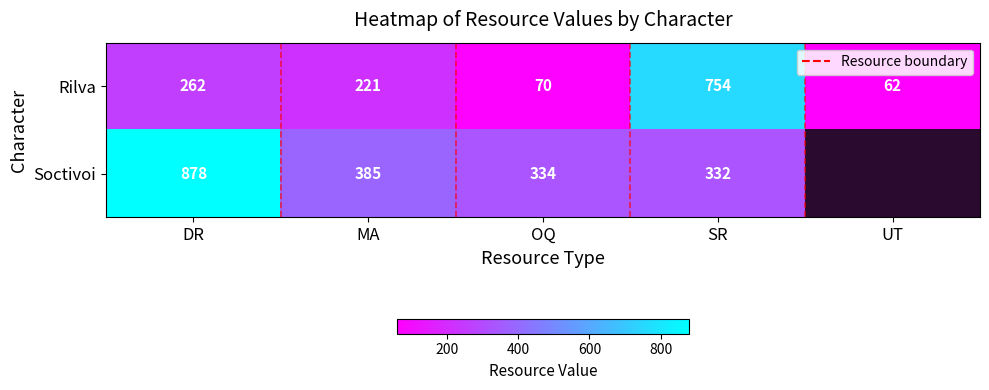

How many values in the Rilva series are below 221?

2